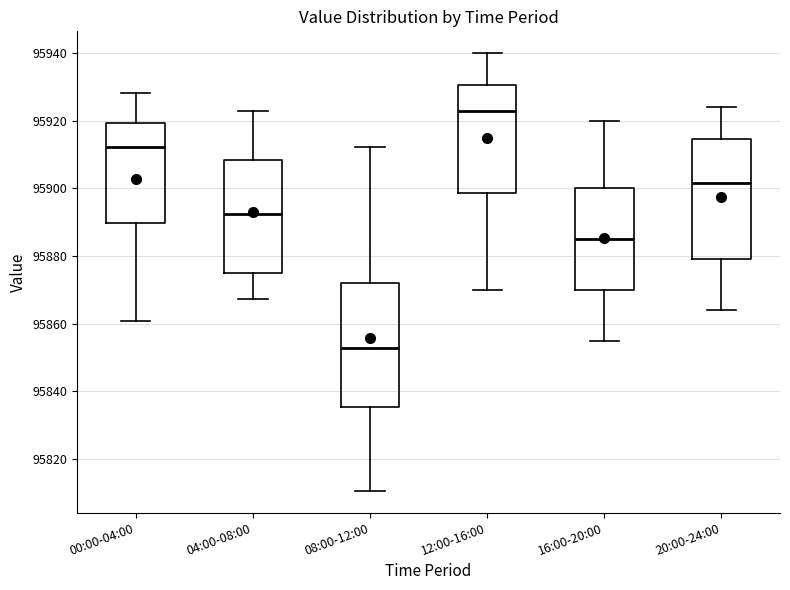

Where does the median line of the box for 04:00-08:00 sit on the y-axis? The values are not printed on the chart, so give them approximately, as read against the axis.

95892